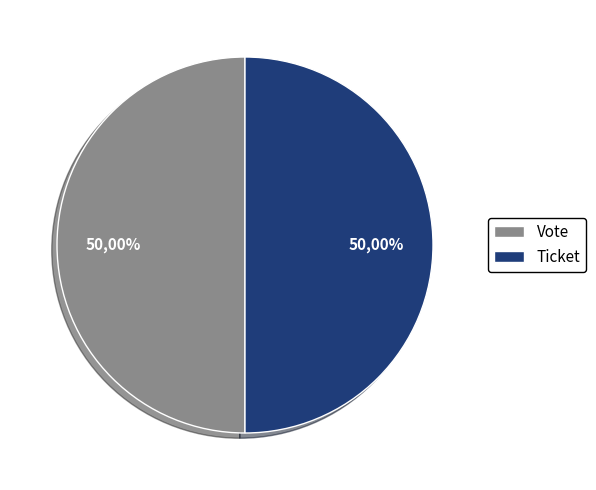

Between Ticket and Vote, which is larger?

Vote